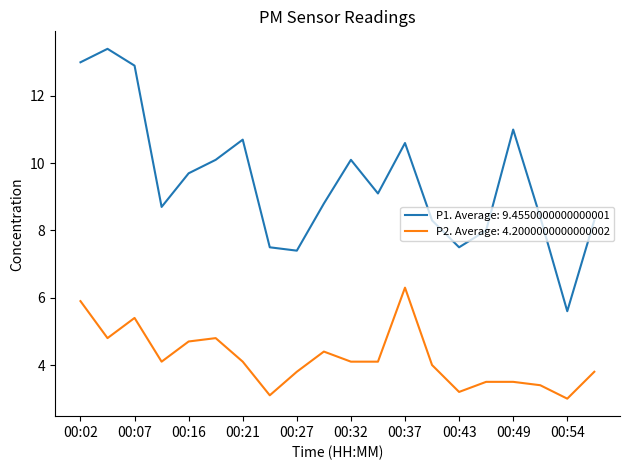

Which series has the largest range (max minus min)?

P1. Average: 9.4550000000000001